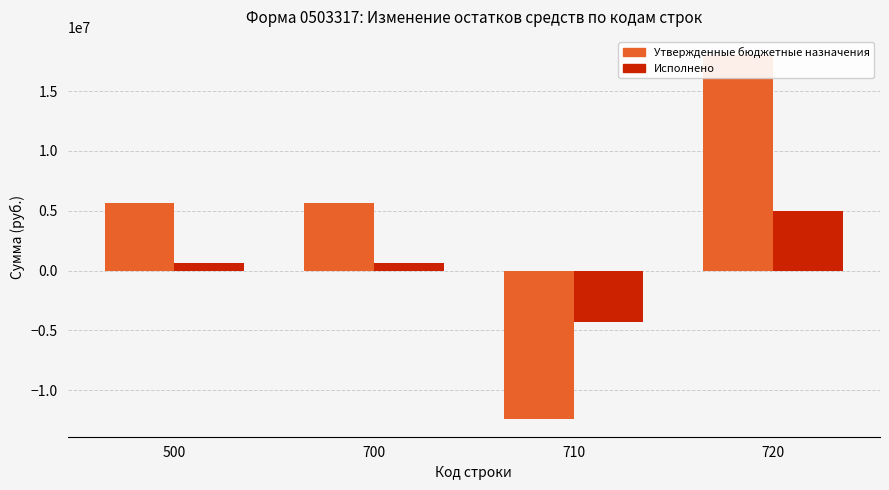

At 710, list the series in order from largest to smallest.

Исполнено, Утвержденные бюджетные назначения